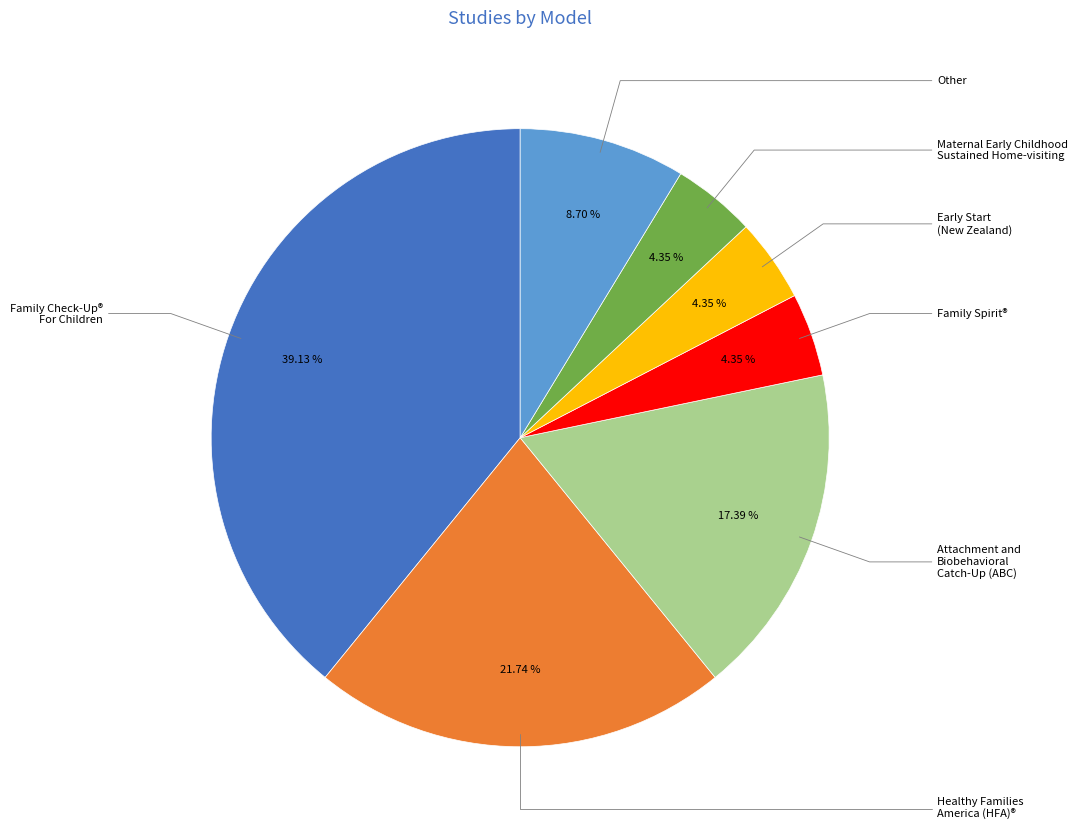

Is there any slice that represents more than half of the pie?

No